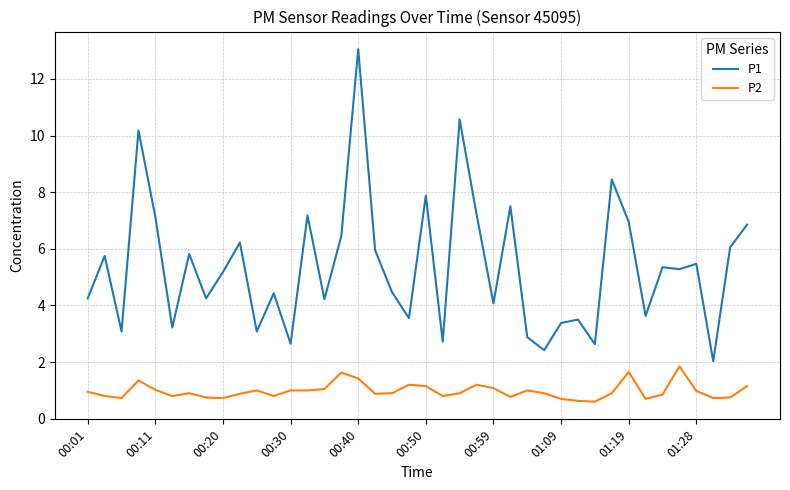

How many lines are shown in the chart?

2